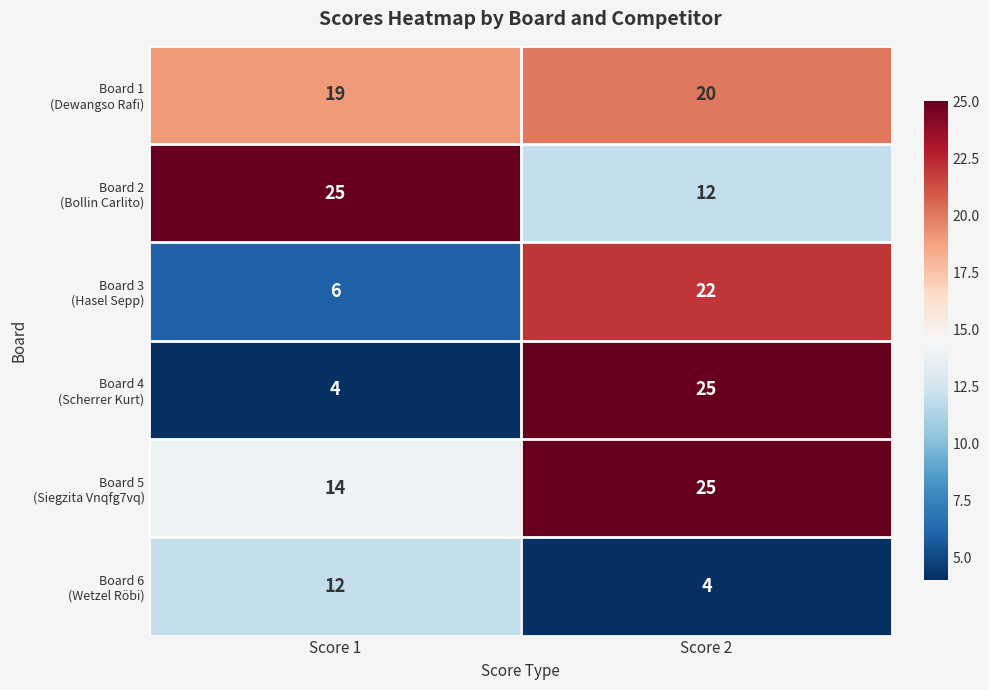

At which category is the sum across all series the highest?

Score 2